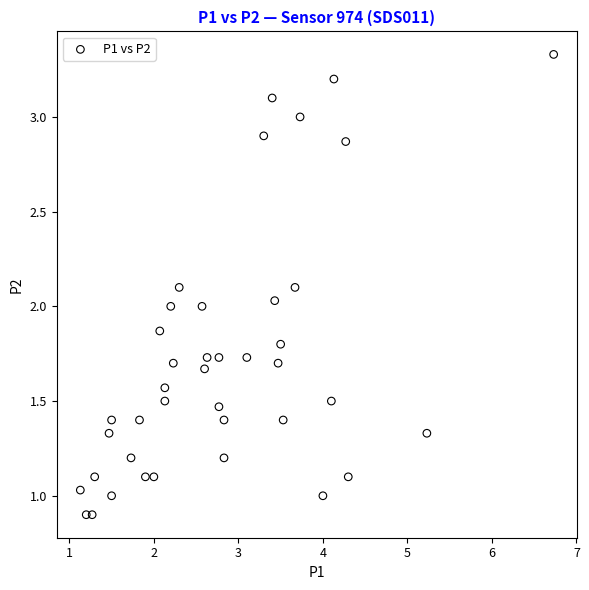

What is the range of Y values (max minus min)?

2.4